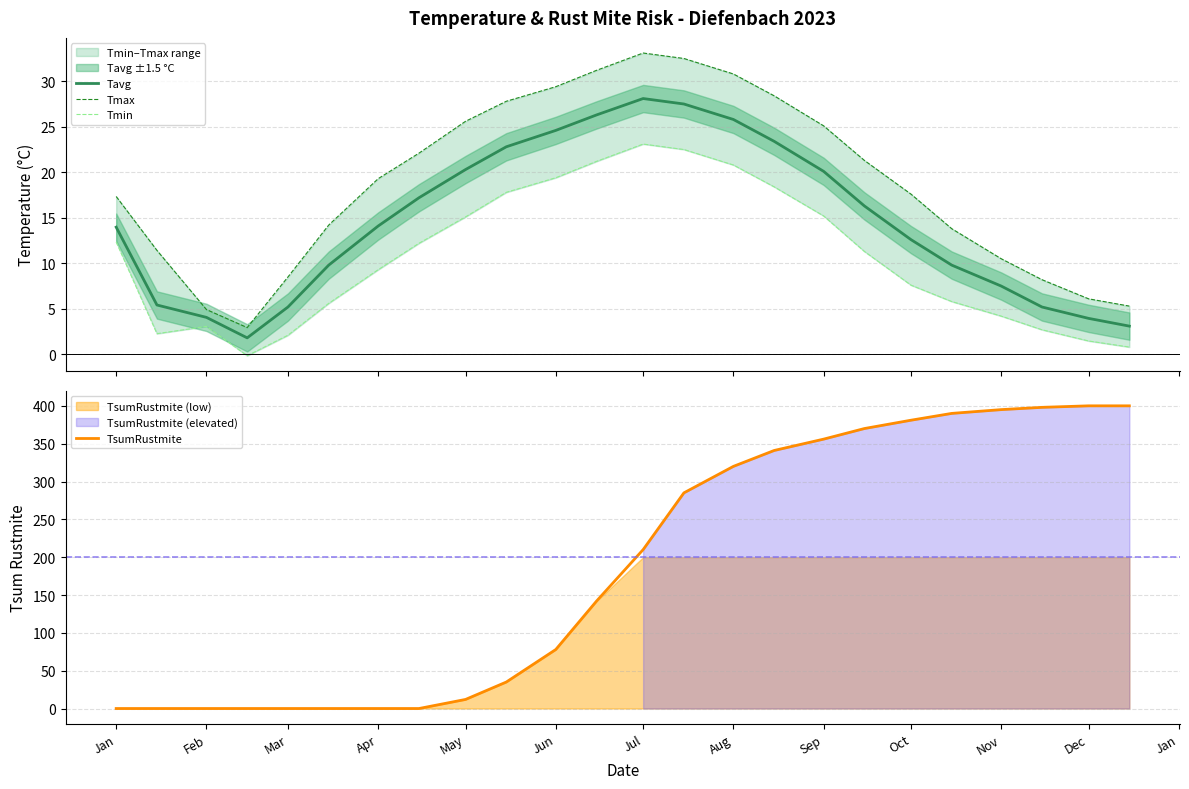

What are all the series names shown in the legend?

Tavg, Tmax, Tmin, TsumRustmite